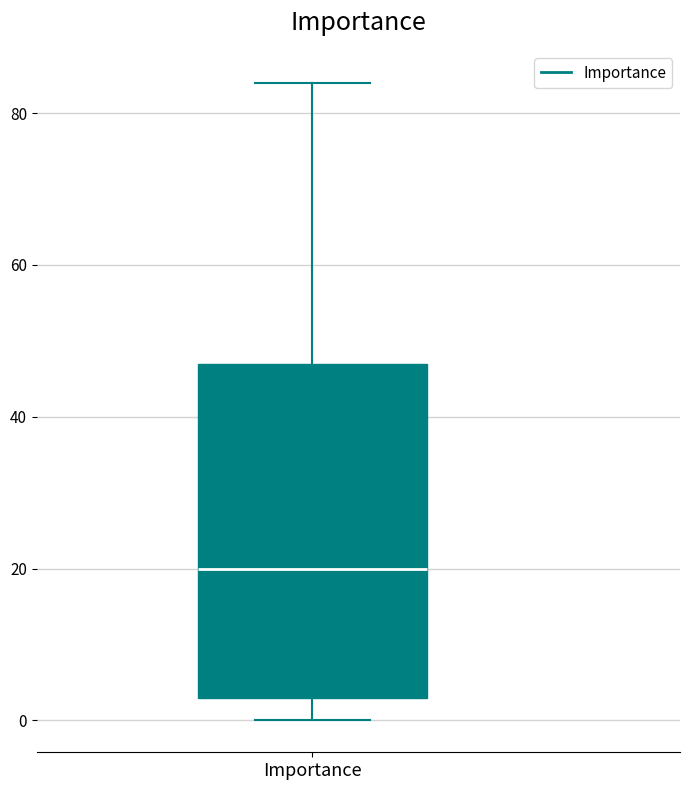

Transcribe this box plot: give where the median line is, the range the box spans, and where the two whiskers end, as read against the y-axis. The values are not printed on the chart, so give them approximately, as read against the axis.

median 20, box 4 to 48, whiskers 0 to 84